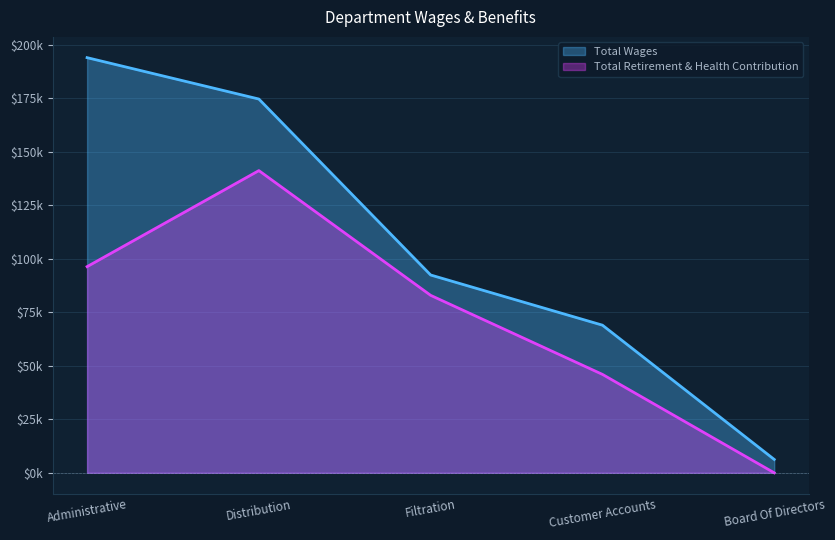

Between Administrative and Board Of Directors, which series saw the biggest shift?

Total Wages